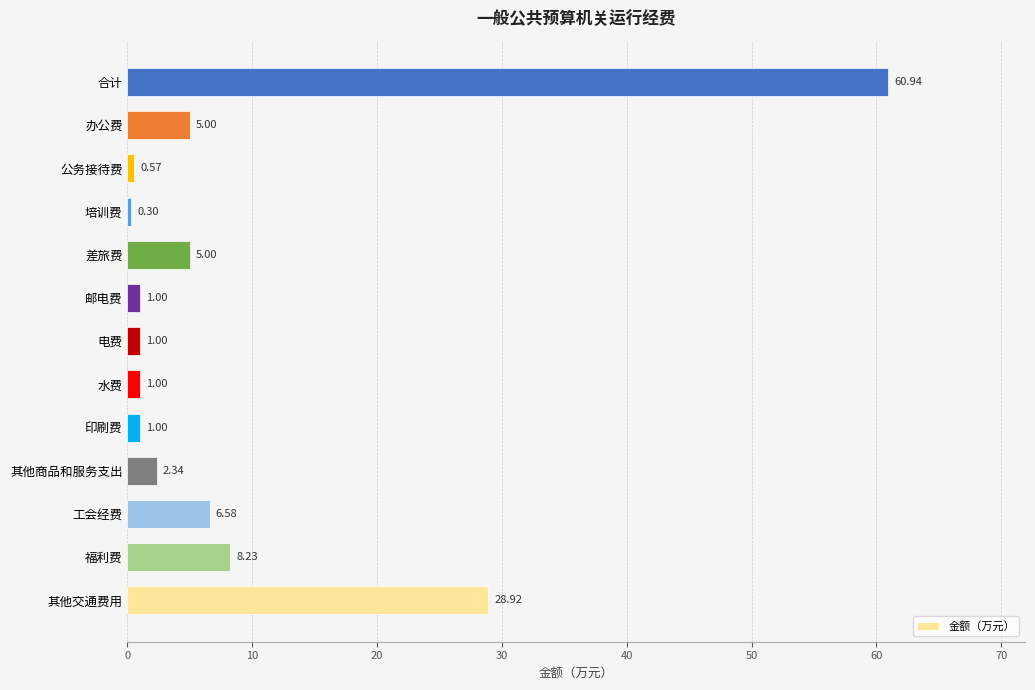

What is the difference between the maximum and second lowest values?

60.4